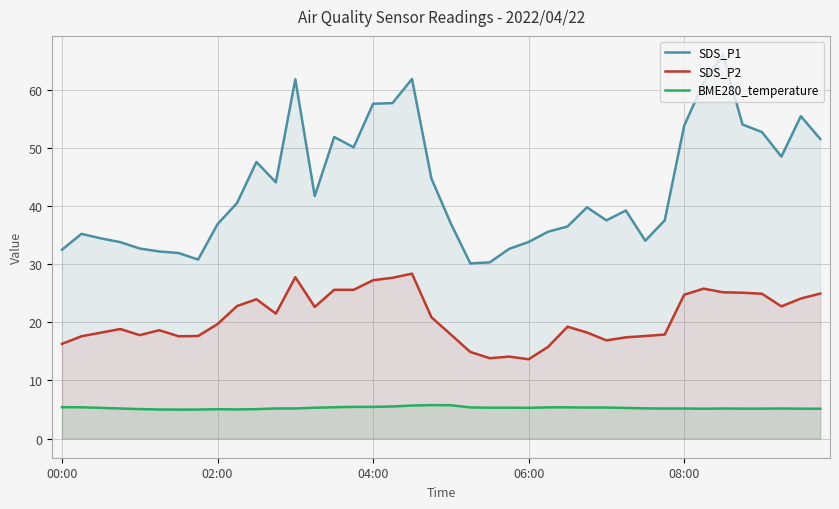

What are all the series names shown in the legend?

SDS_P1, SDS_P2, BME280_temperature